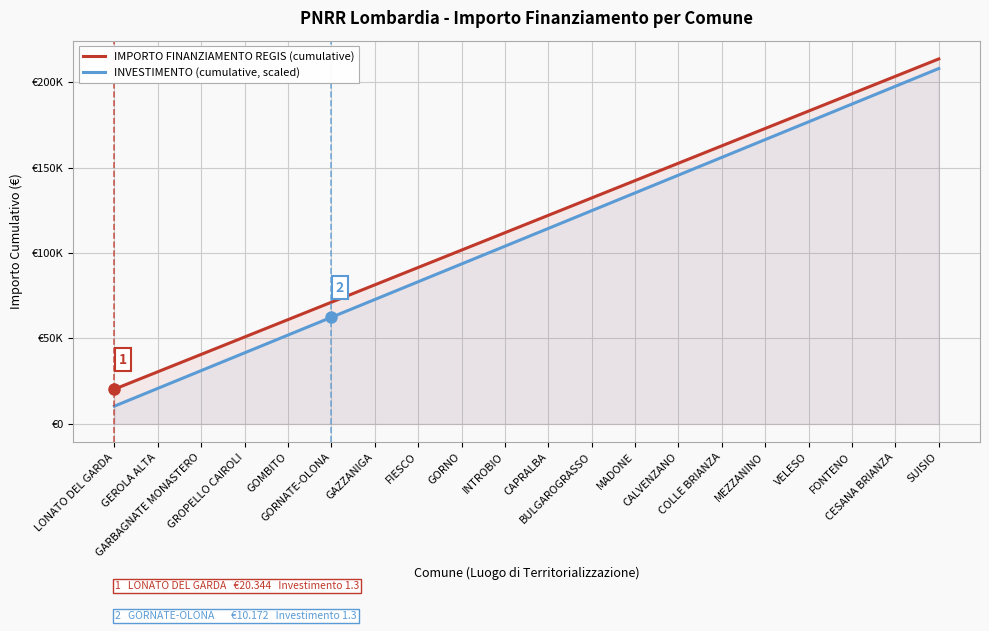

Is the value of INVESTIMENTO (cumulative, scaled) at LONATO DEL GARDA greater than the value of IMPORTO FINANZIAMENTO REGIS (cumulative) at GORNATE-OLONA?

No